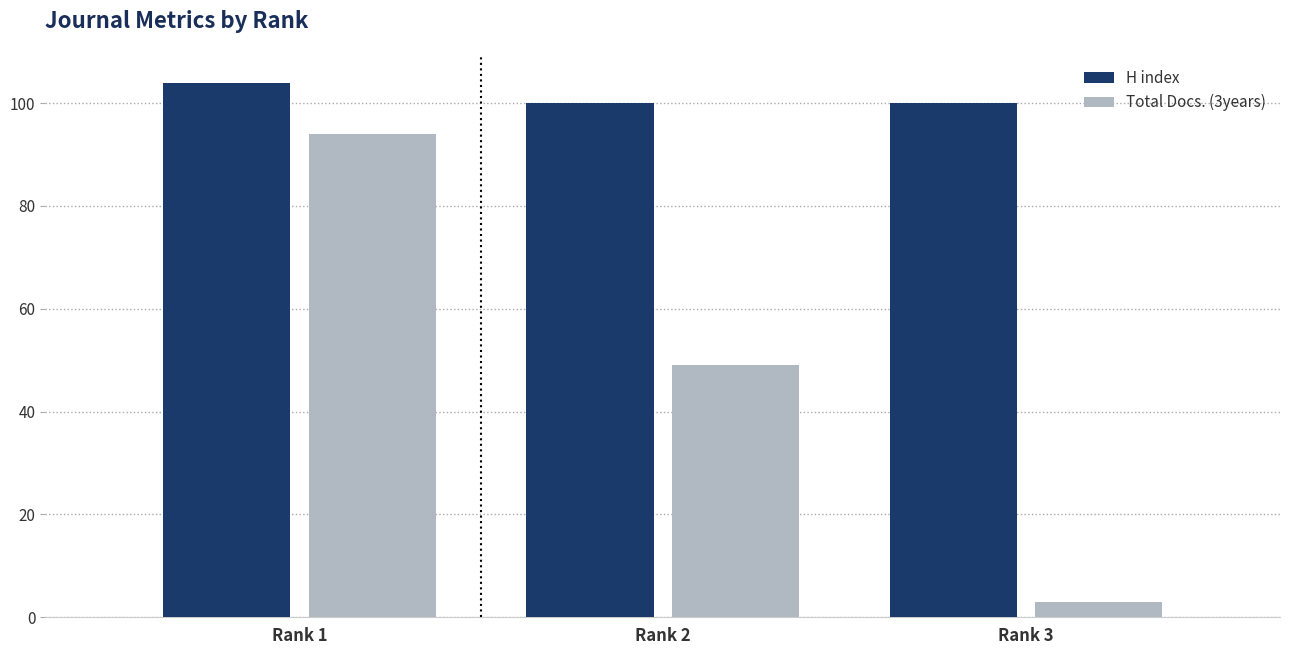

Reading left to right, list all the values displayed in this chart.

H index: 104	100	100
Total Docs. (3years): 94	49	3